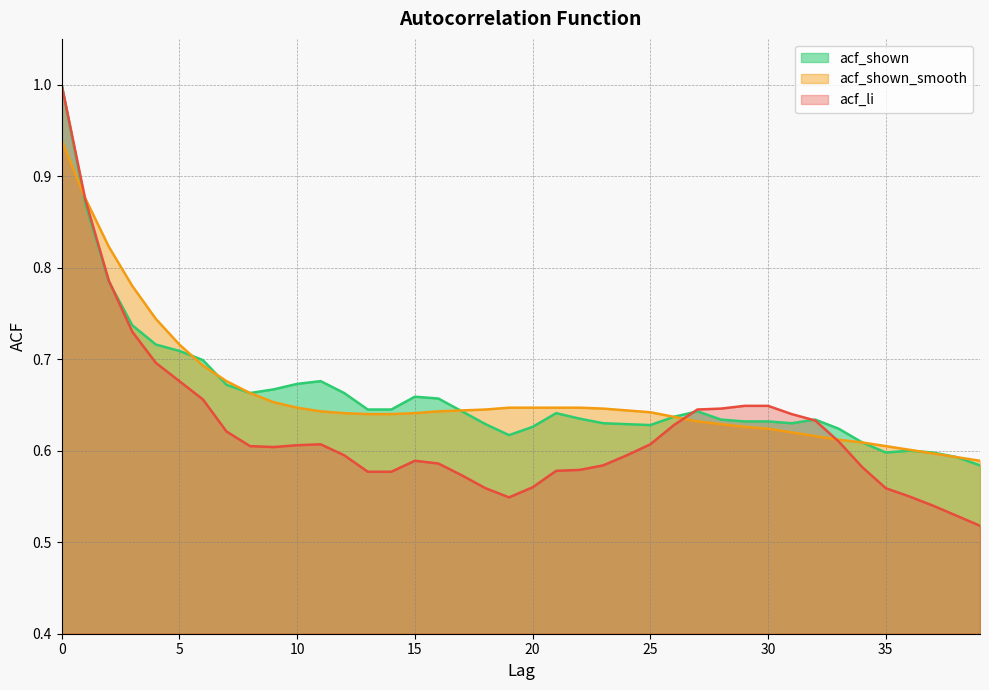

The value of acf_shown_smooth at 22 is 0.6. True or false?

True